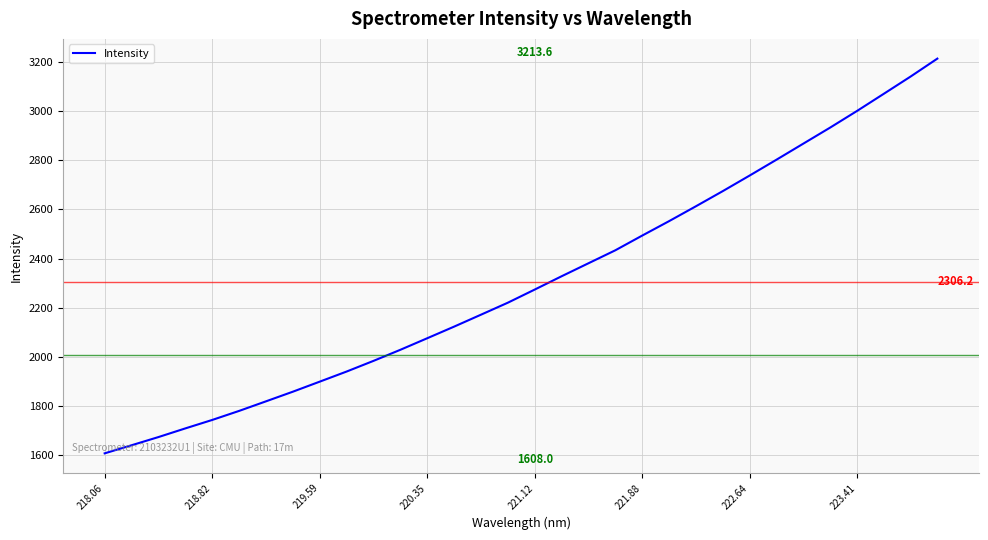

What is the minimum value shown in the chart?

1608.0